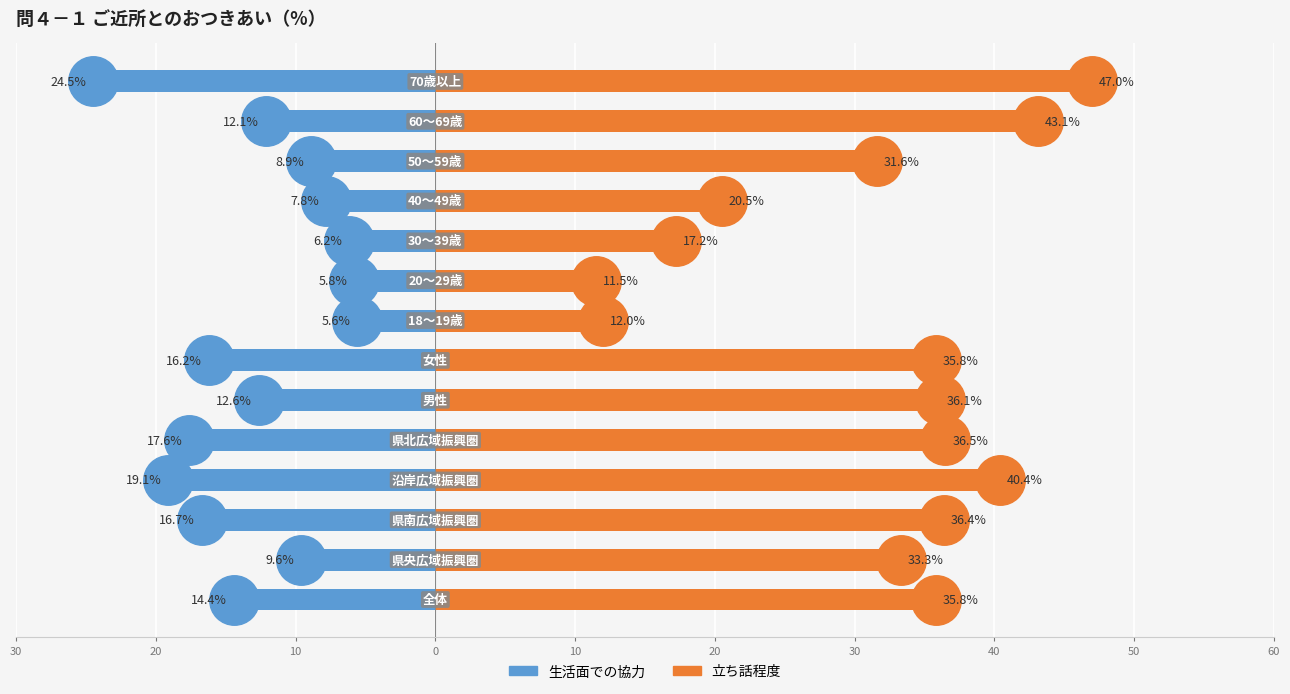

Reading left to right, list all the values displayed in this chart.

生活面での協力: -14.4	-9.6	-16.7	-19.1	-17.6	-12.6	-16.2	-5.6	-5.8	-6.2	-7.8	-8.9	-12.1	-24.5
立ち話程度: 35.8	33.3	36.4	40.4	36.5	36.1	35.8	12.0	11.5	17.2	20.5	31.6	43.1	47.0